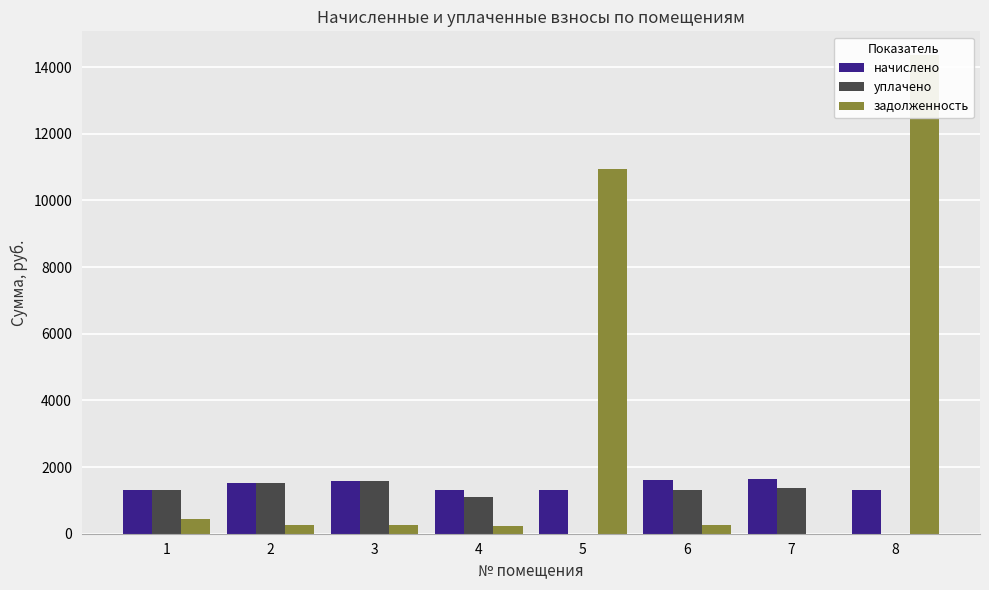

What is the spread (max minus min) of values at 8?

14353.4